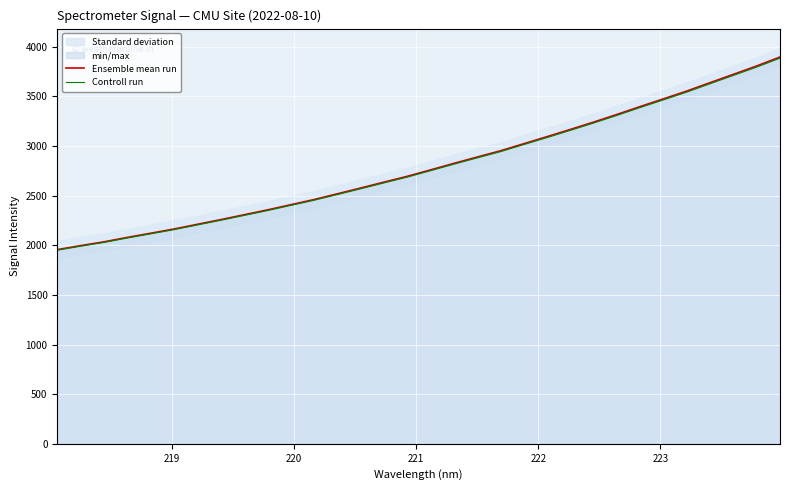

What is the highest value of the Ensemble mean run series?

3896.5